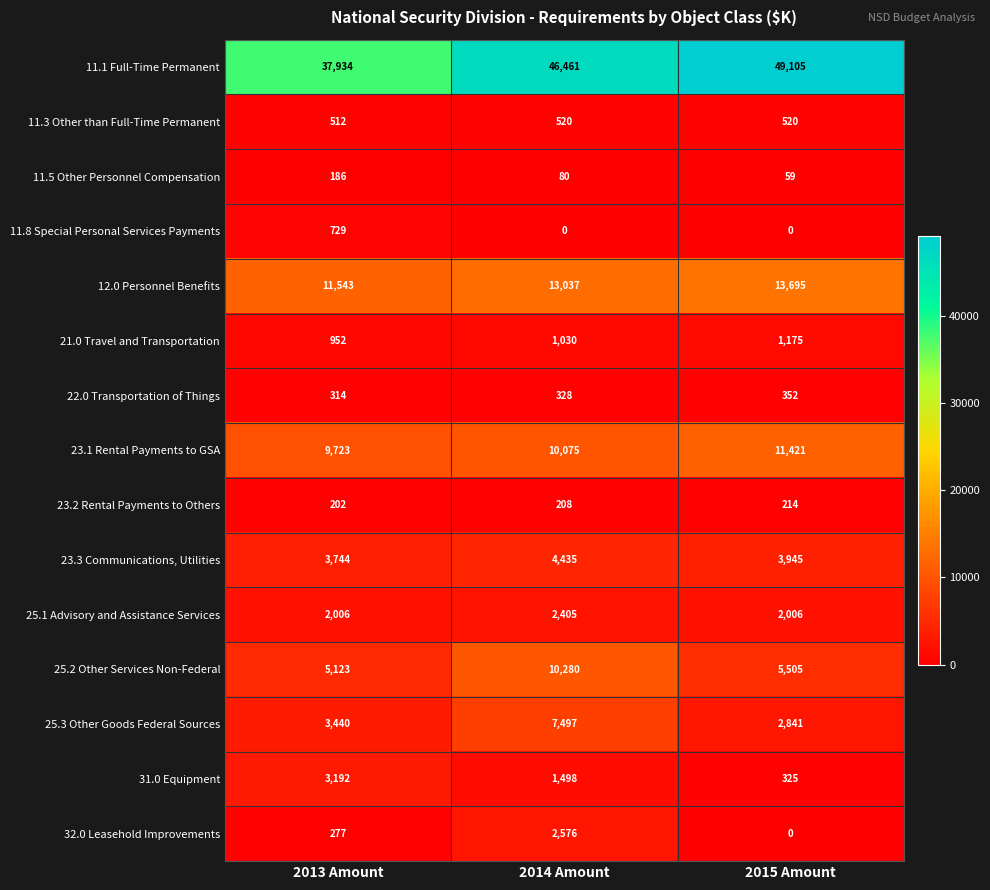

What is the difference between the 25.2 Other Services Non-Federal values at 2015 Amount and 2014 Amount?

4775